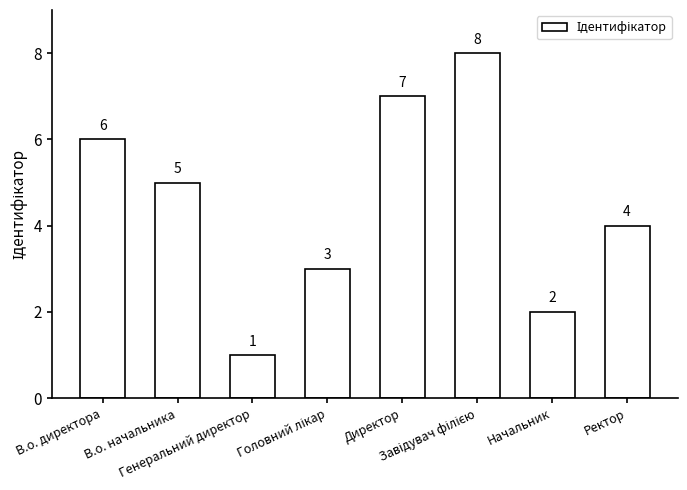

What is the difference between the maximum and minimum values?

7